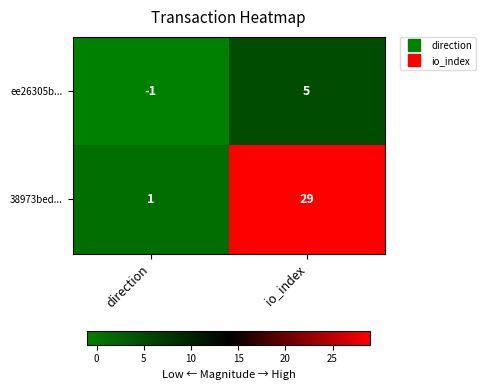

What is the difference between the maximum and minimum values in the ee26305b... series?

6